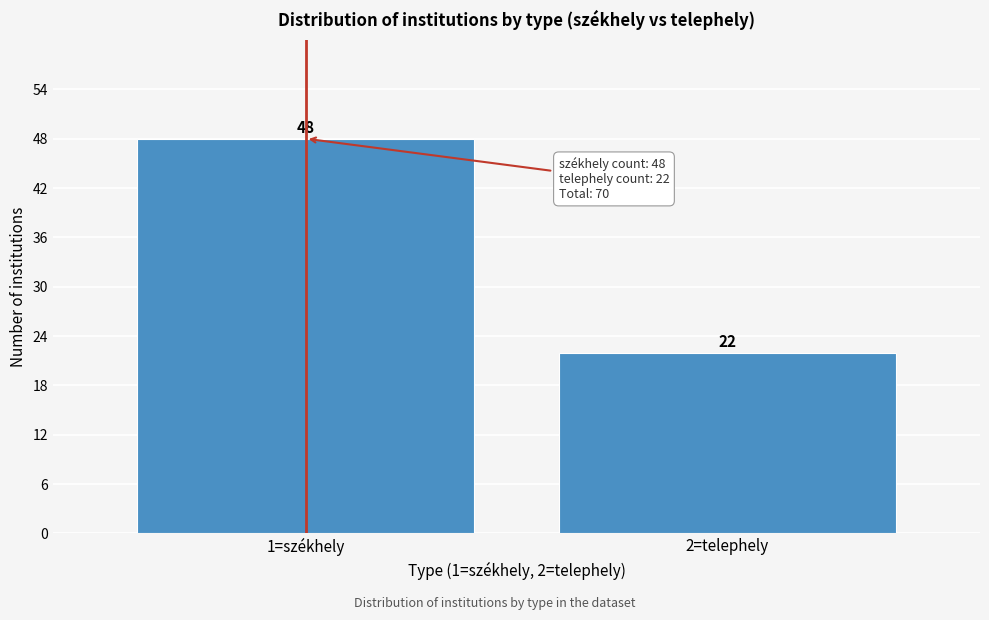

Reading left to right, what are all the values shown in this chart?

1=székhely=48	2=telephely=22